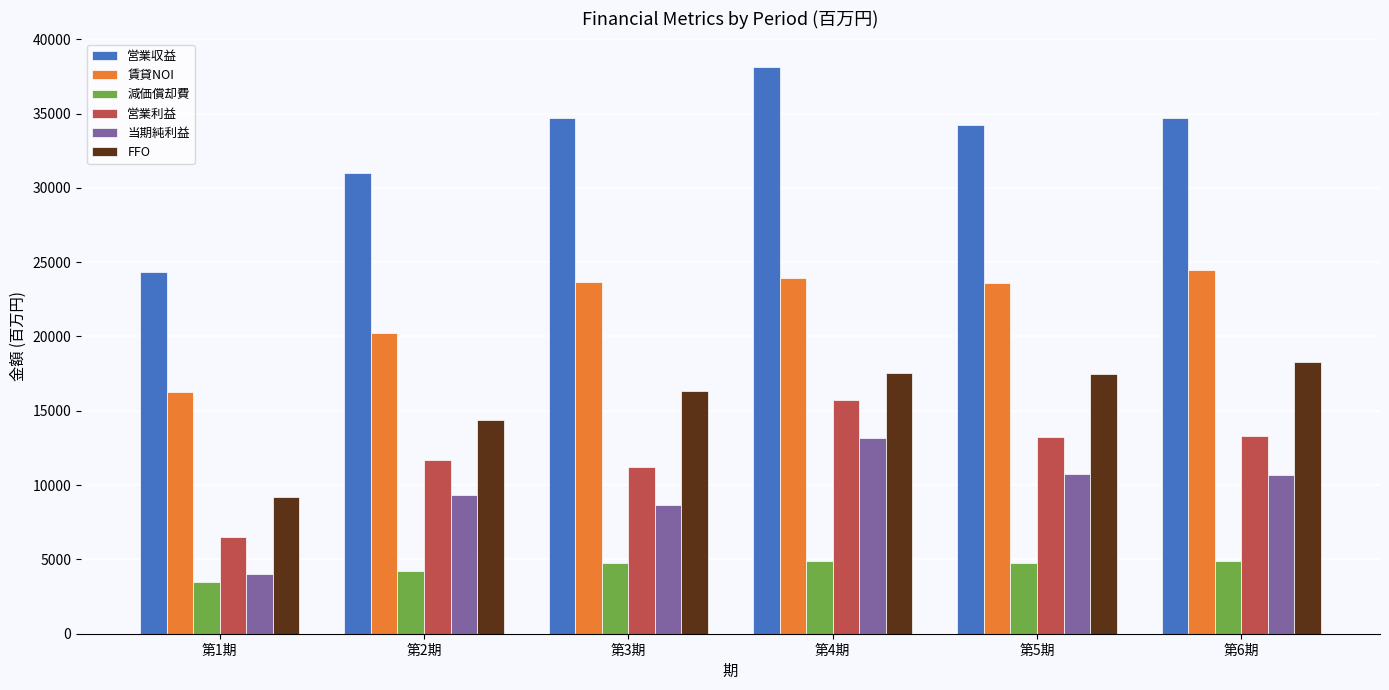

What is the label of the 5th bar from the right?

第2期